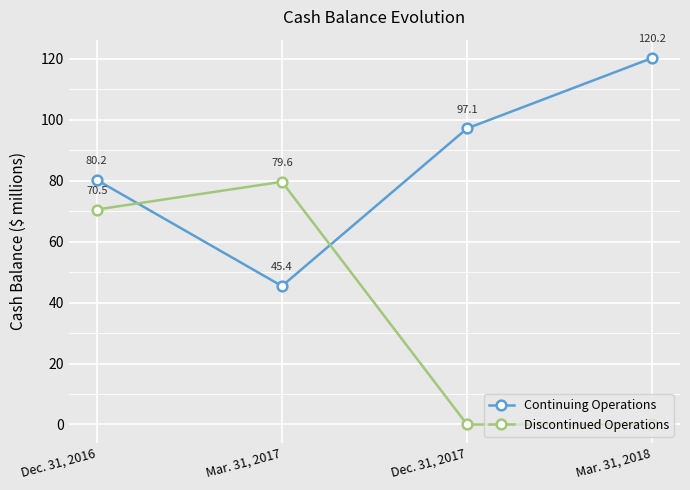

What is the average value of the Discontinued Operations series?

37.5